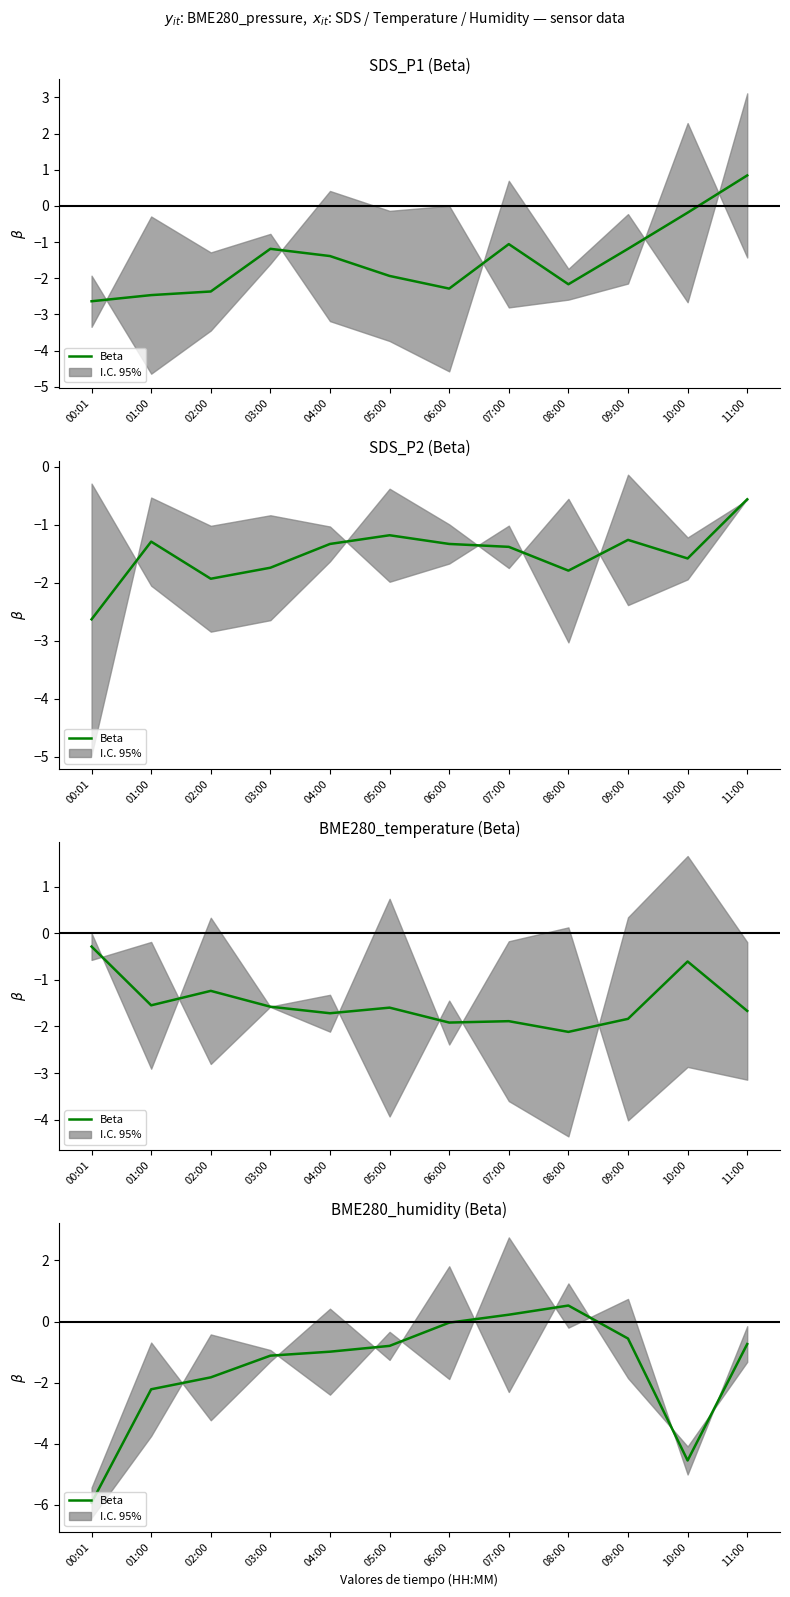

What is the sum of all values?

-18.0